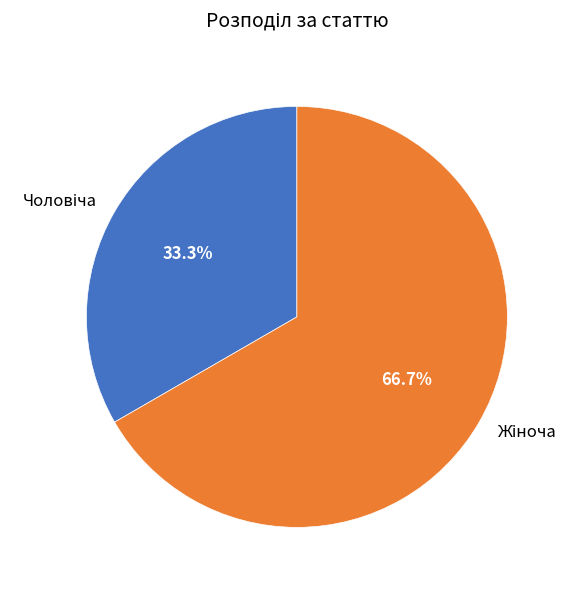

Is there a majority slice in this chart?

Yes